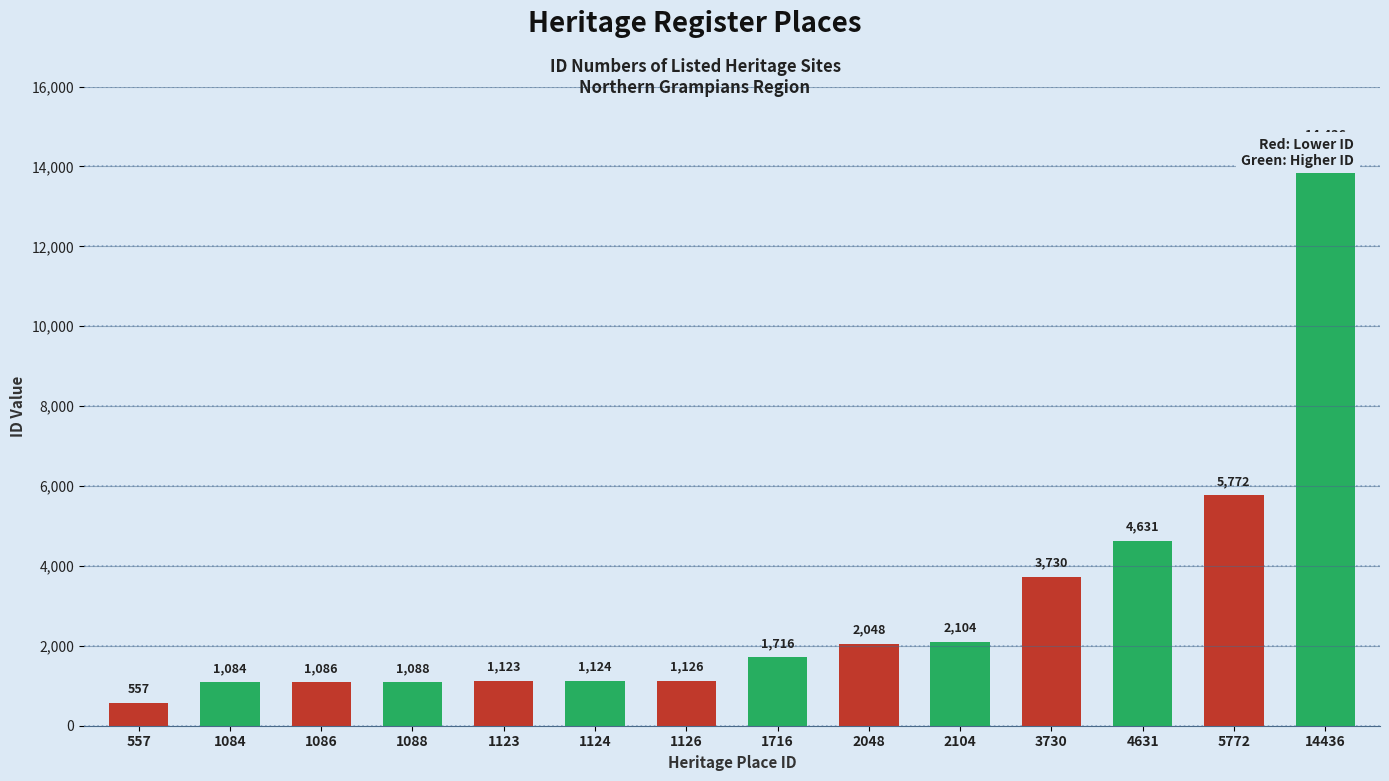

The value at 1084 is 1084. True or false?

True